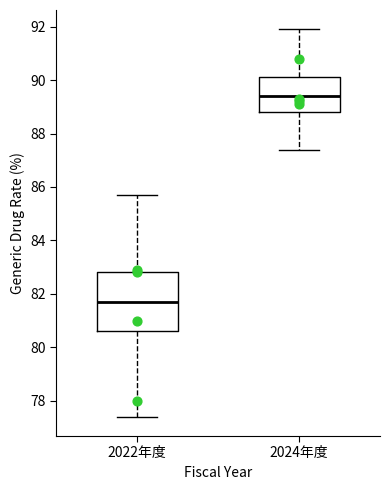

Reading left to right, transcribe this box plot: for each box, give where its median line is, the range the box spans, and where its two whiskers end, as read against the y-axis. The values are not printed on the chart, so give them approximately, as read against the axis.

2022年度: median 81.8, box 80.6 to 82.8, whiskers 77.4 to 85.8
2024年度: median 89.4, box 88.8 to 90.2, whiskers 87.4 to 92.0